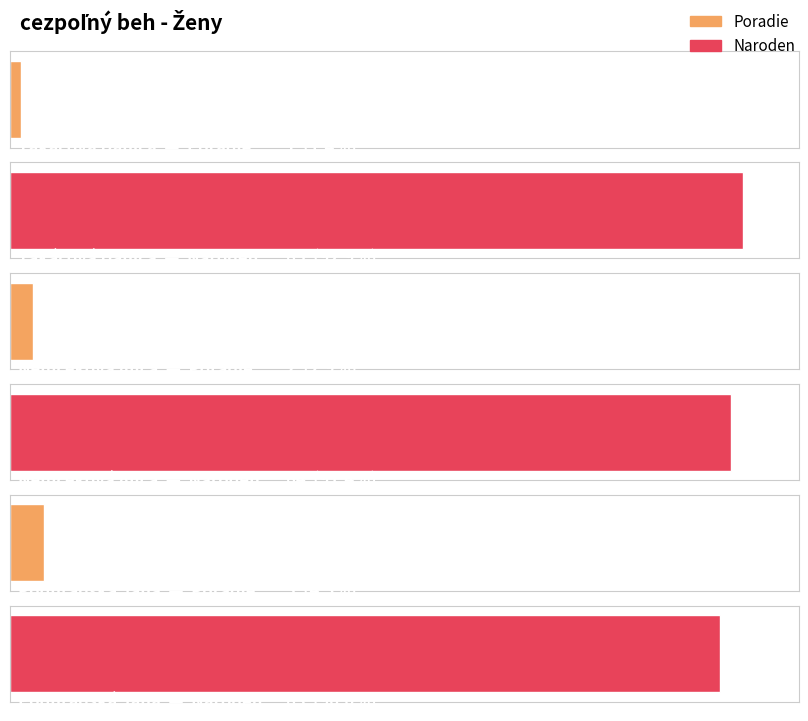

Reading left to right, extract all data points from this chart.

Poradie: 1	2	3
Naroden: 65	64	63